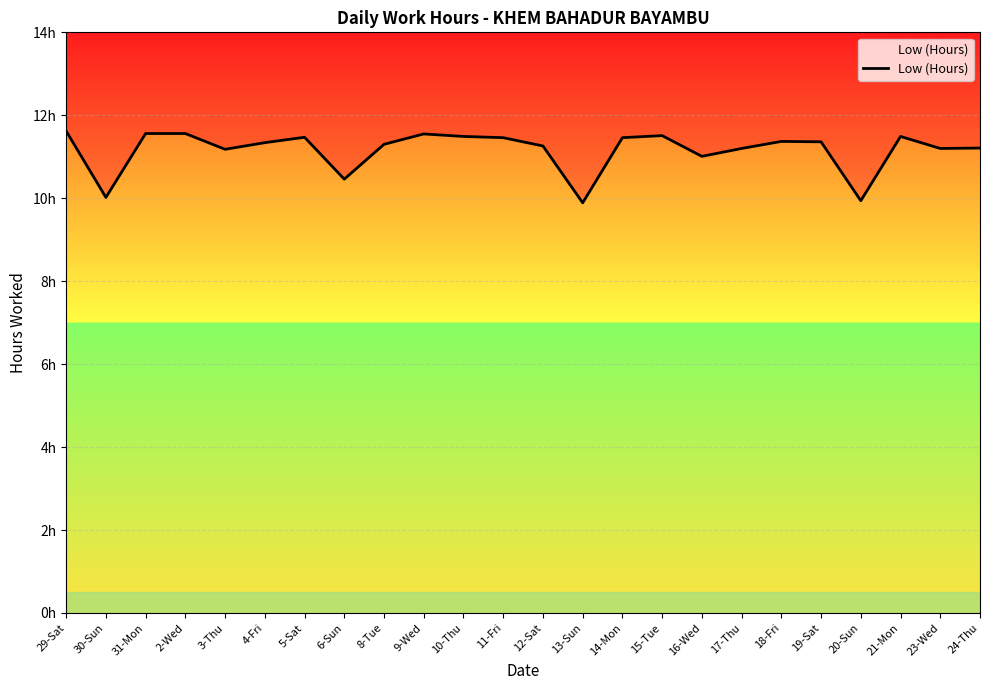

What is the change in value from 8-Tue to 19-Sat?

+0.1